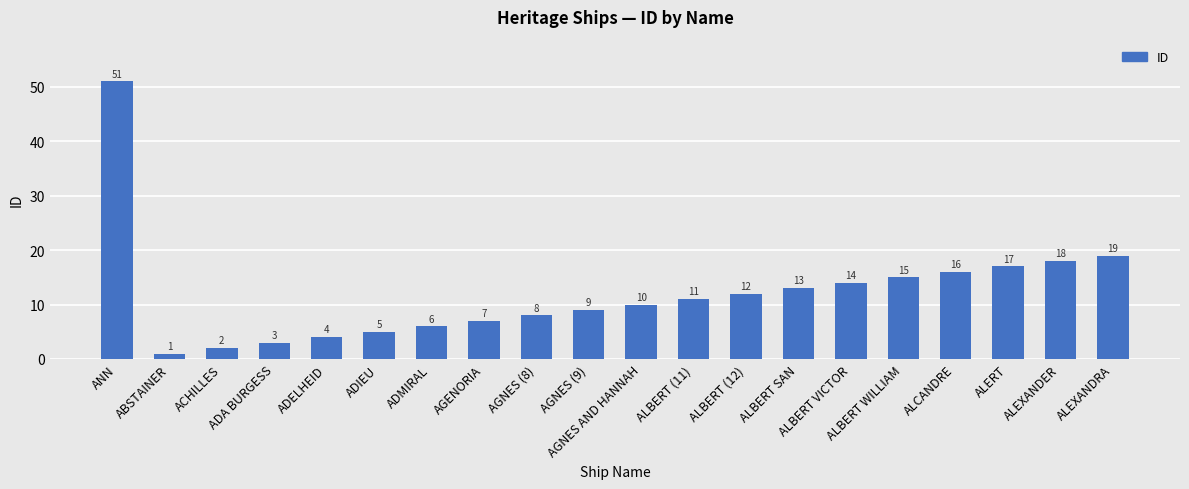

Rank the categories by value from lowest to highest.

ABSTAINER, ACHILLES, ADA BURGESS, ADELHEID, ADIEU, ADMIRAL, AGENORIA, AGNES (8), AGNES (9), AGNES AND HANNAH, ALBERT (11), ALBERT (12), ALBERT SAN, ALBERT VICTOR, ALBERT WILLIAM, ALCANDRE, ALERT, ALEXANDER, ALEXANDRA, ANN